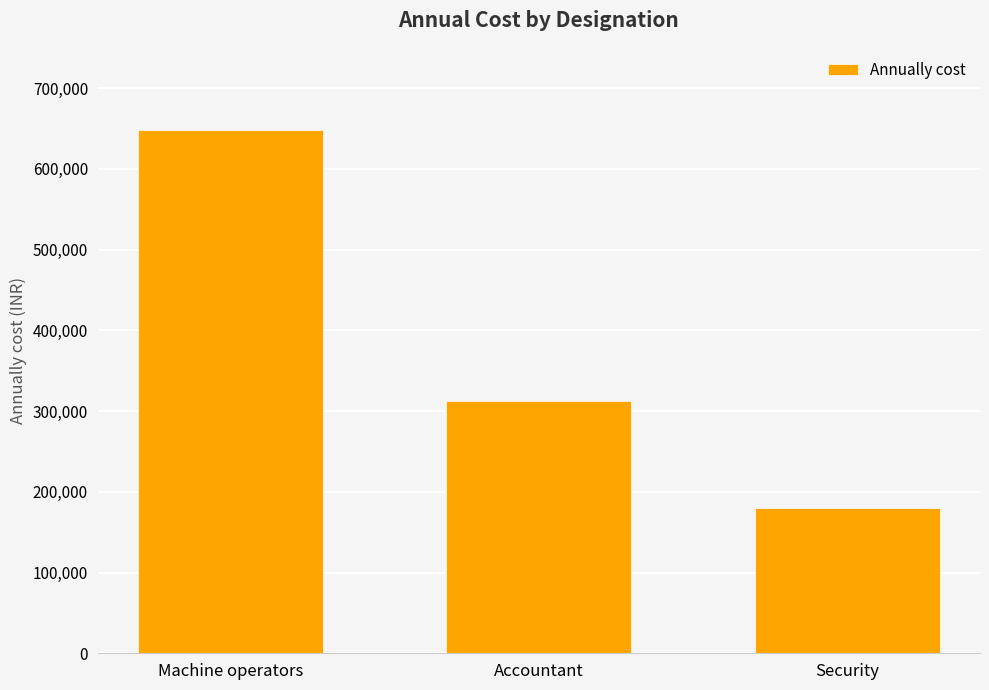

Reading left to right, what are all the values shown in this chart?

Machine operators=648000	Accountant=312000	Security=180000